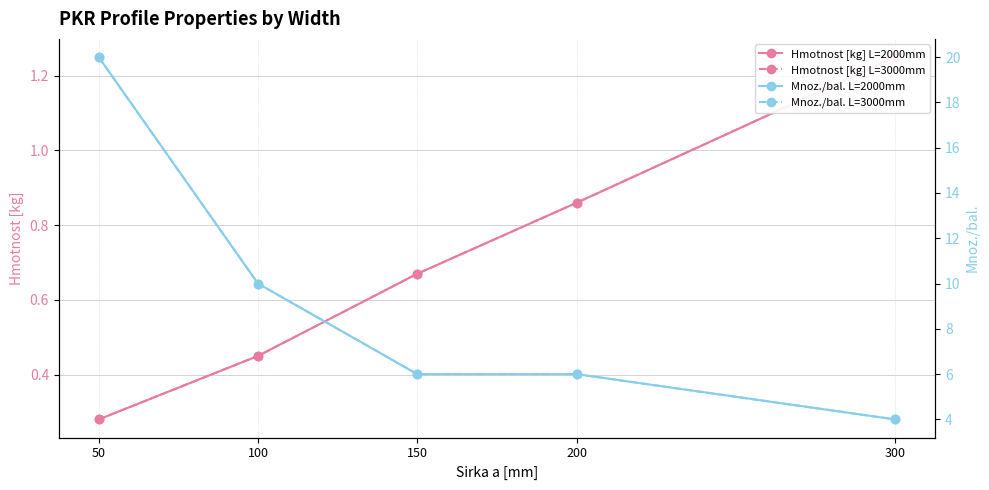

What is the sum of the Mnoz./bal. L=2000mm values at 200 and 300?

10.0